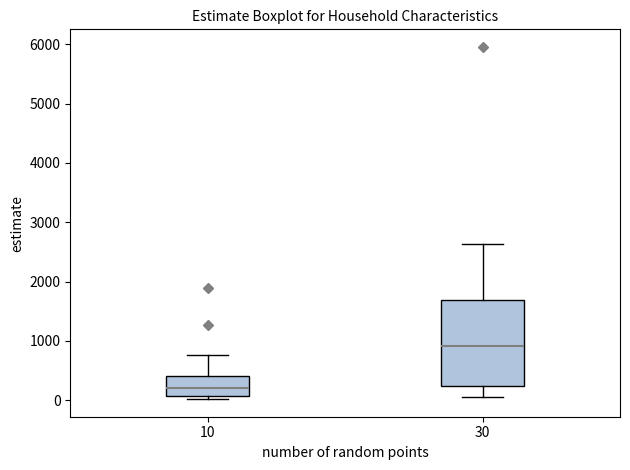

Which box is the tallest, from its lower edge to its upper edge?

30